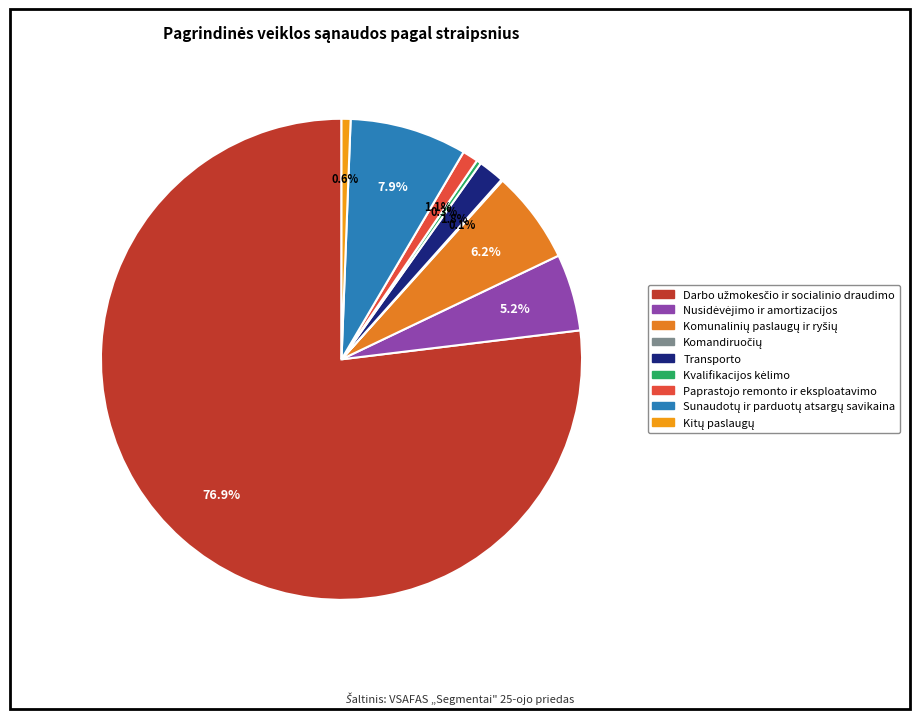

Approximately how many times larger is the value at Kitų paslaugų compared to Komunalinių paslaugų ir ryšių?

0.1